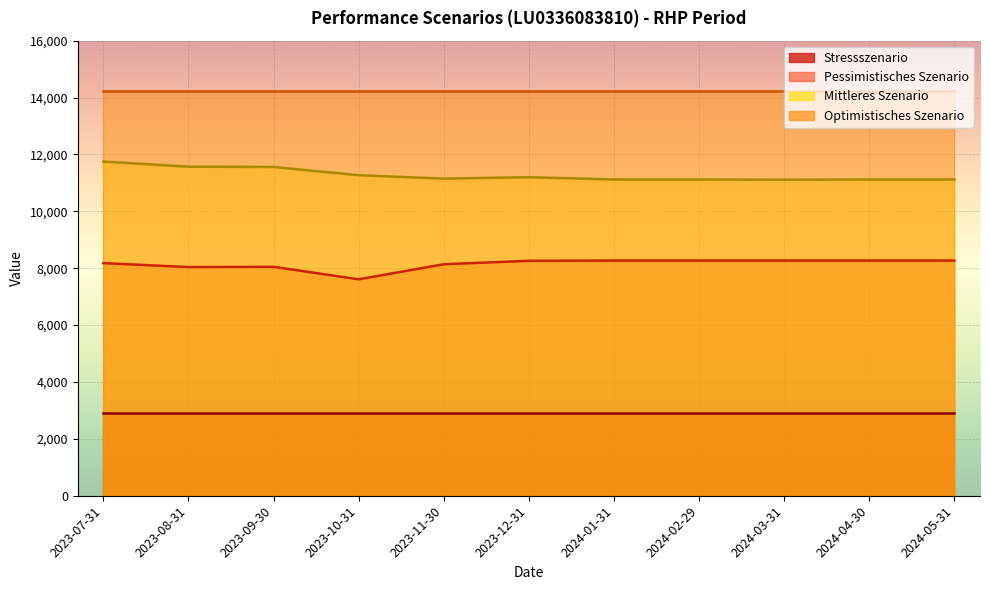

What is the average value of the Pessimistisches Szenario series?

8148